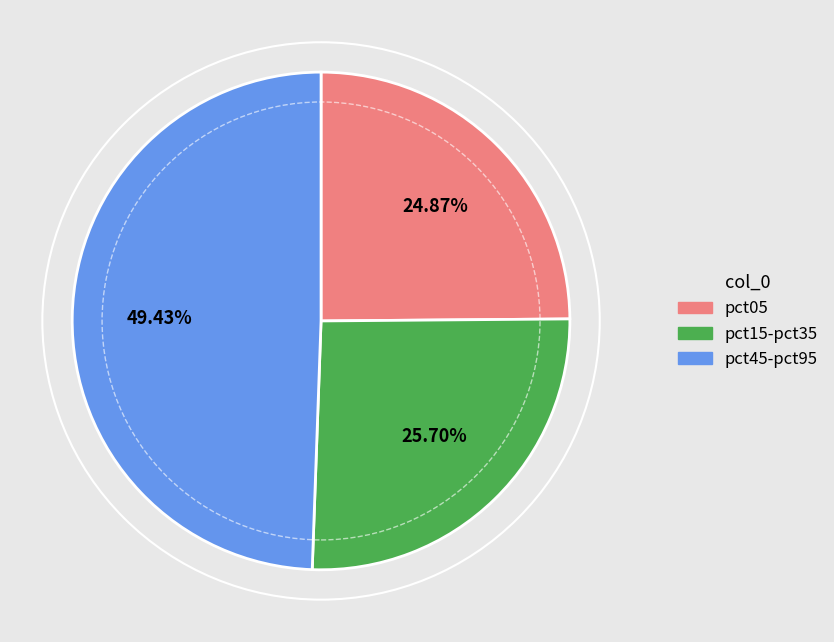

To the nearest percent, what is the average slice percentage?

33%